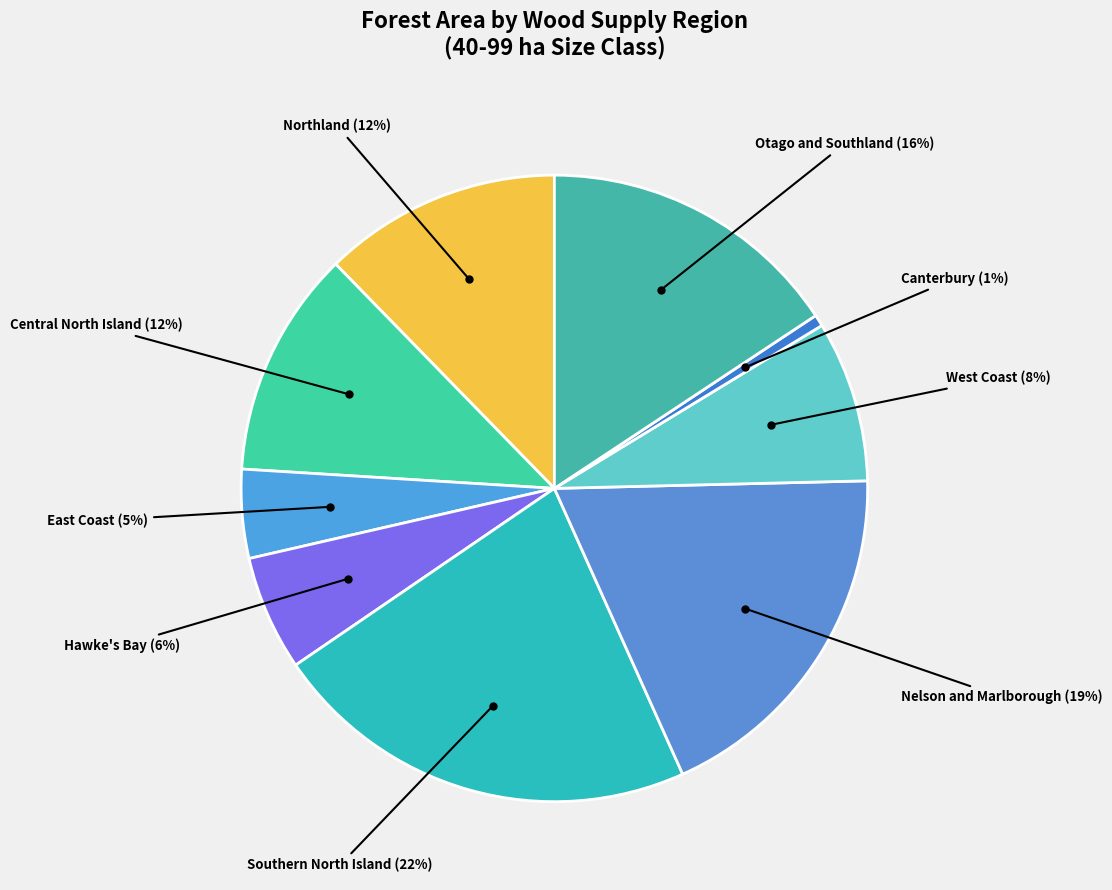

What is the largest slice in the pie chart?

Southern North Island